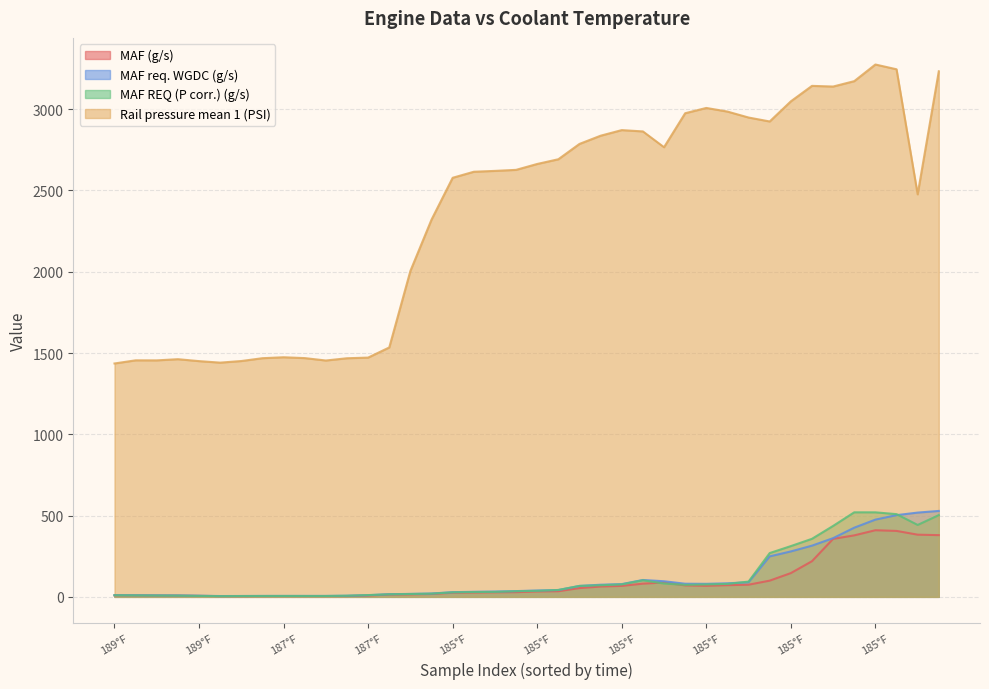

Which series has the largest total across all categories?

Rail pressure mean 1 (PSI)